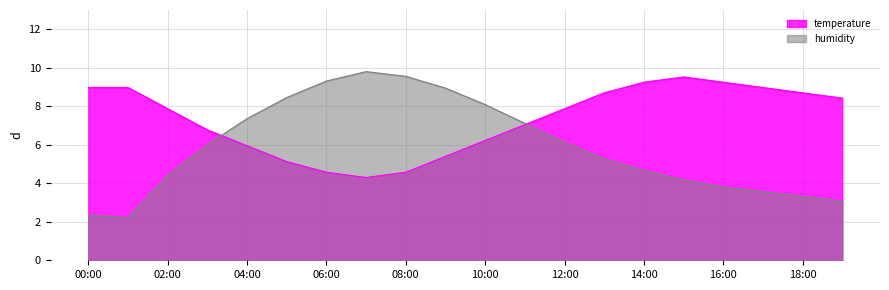

List the labels in order of humidity value, smallest first.

01:00, 00:00, 19:00, 18:00, 17:00, 16:00, 15:00, 02:00, 14:00, 13:00, 03:00, 12:00, 11:00, 04:00, 10:00, 05:00, 09:00, 06:00, 08:00, 07:00